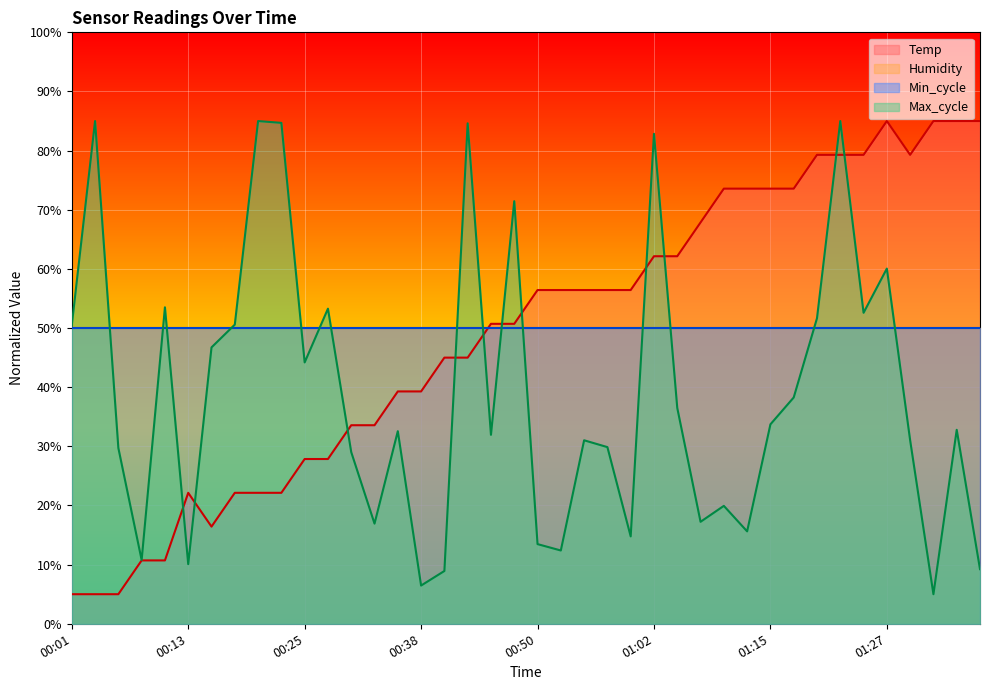

What is the difference between the second highest and second lowest values in the Max_cycle series?

78.5